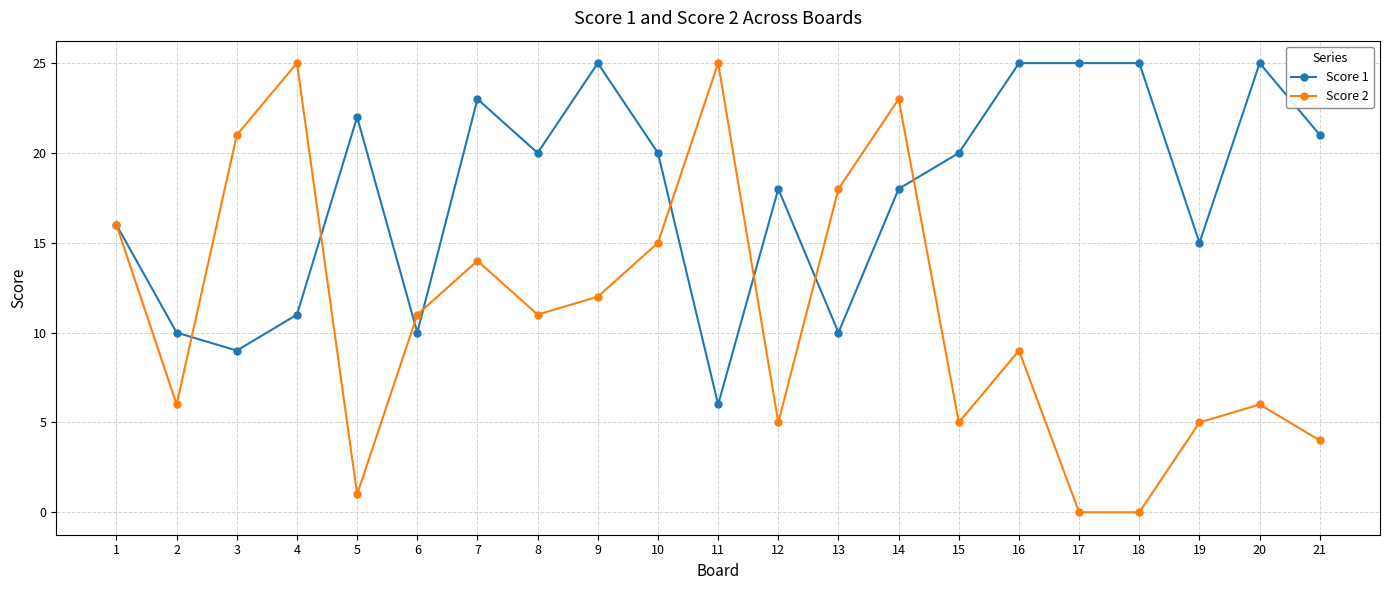

Which series has the largest range (max minus min)?

Score 2